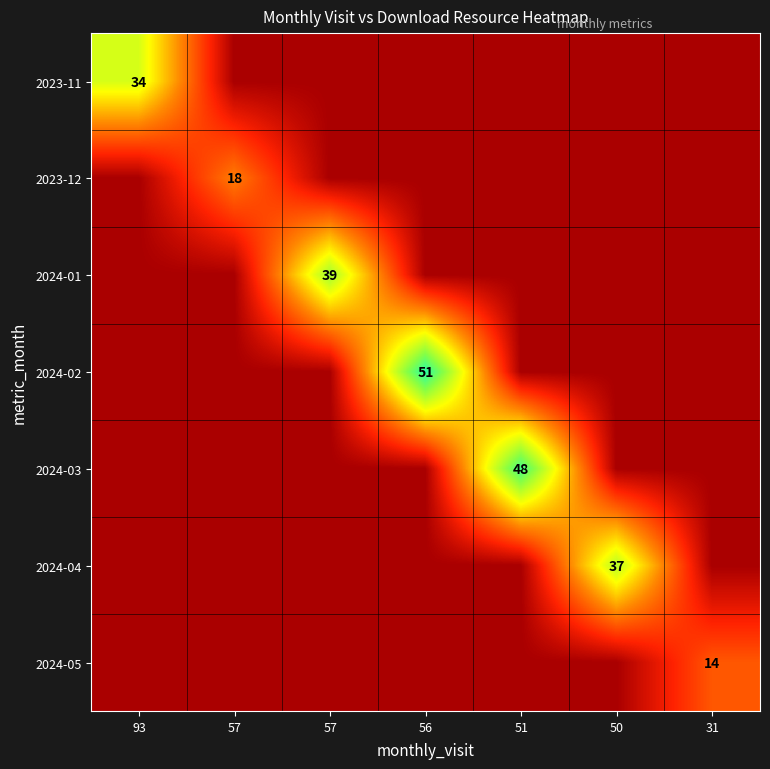

How many data points in 2023-11 are above 0?

1